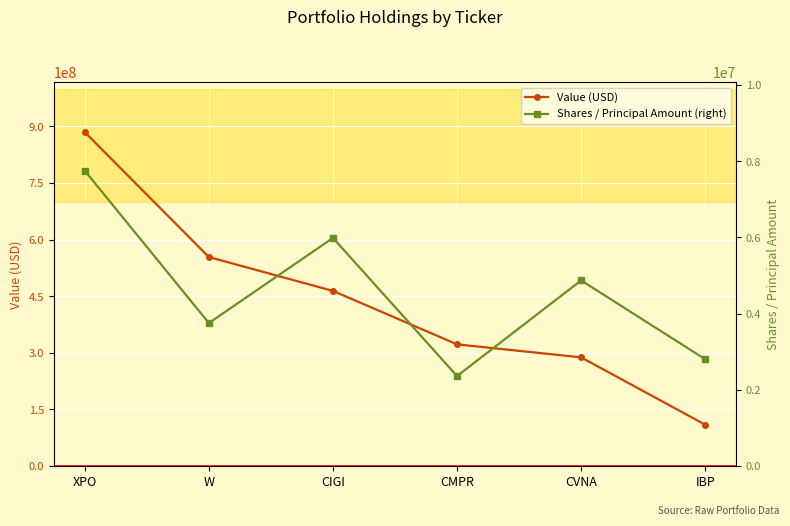

What is the approximate value of Value (USD) at W, to the nearest 10?

553763000